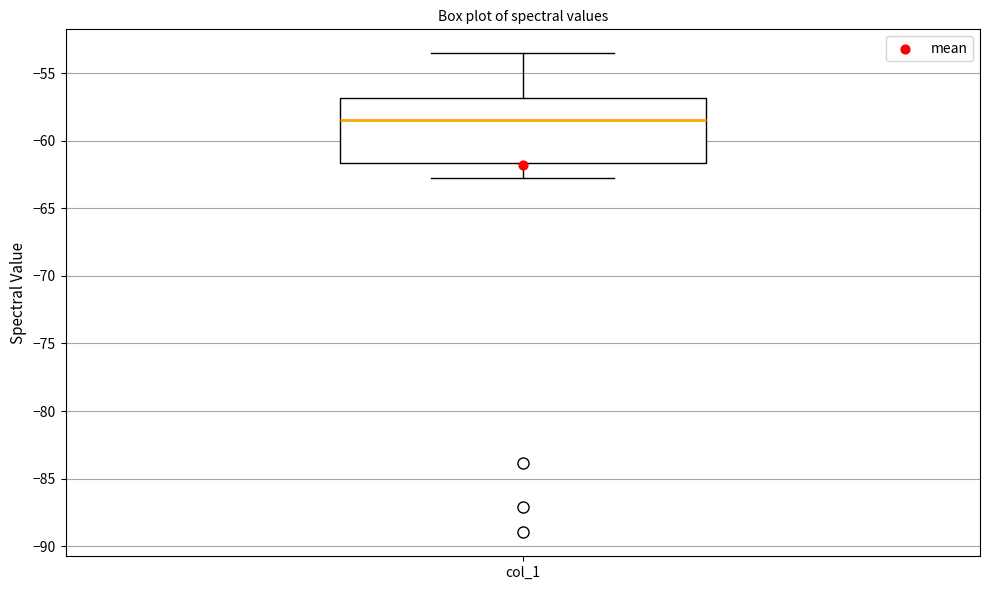

Where does the median line of the box for col_1 sit on the y-axis? The values are not printed on the chart, so give them approximately, as read against the axis.

-58.5